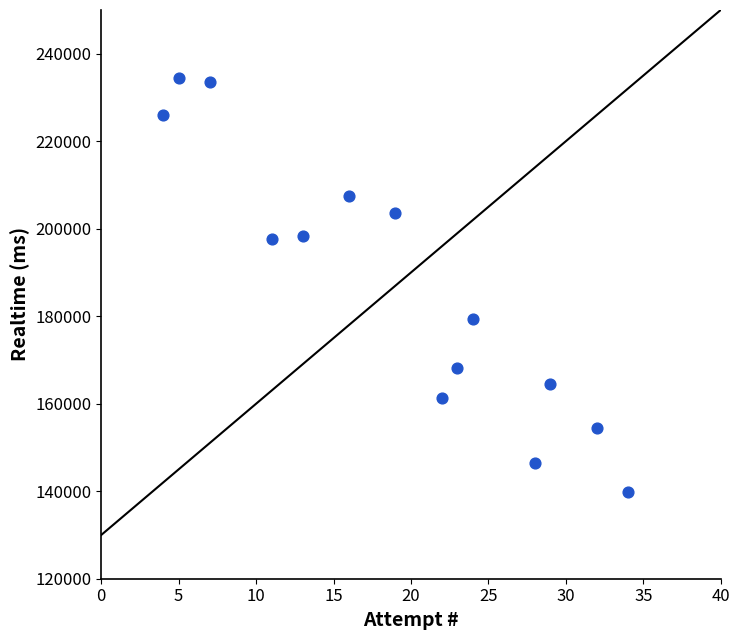

What is the range of X values (max minus min)?

30